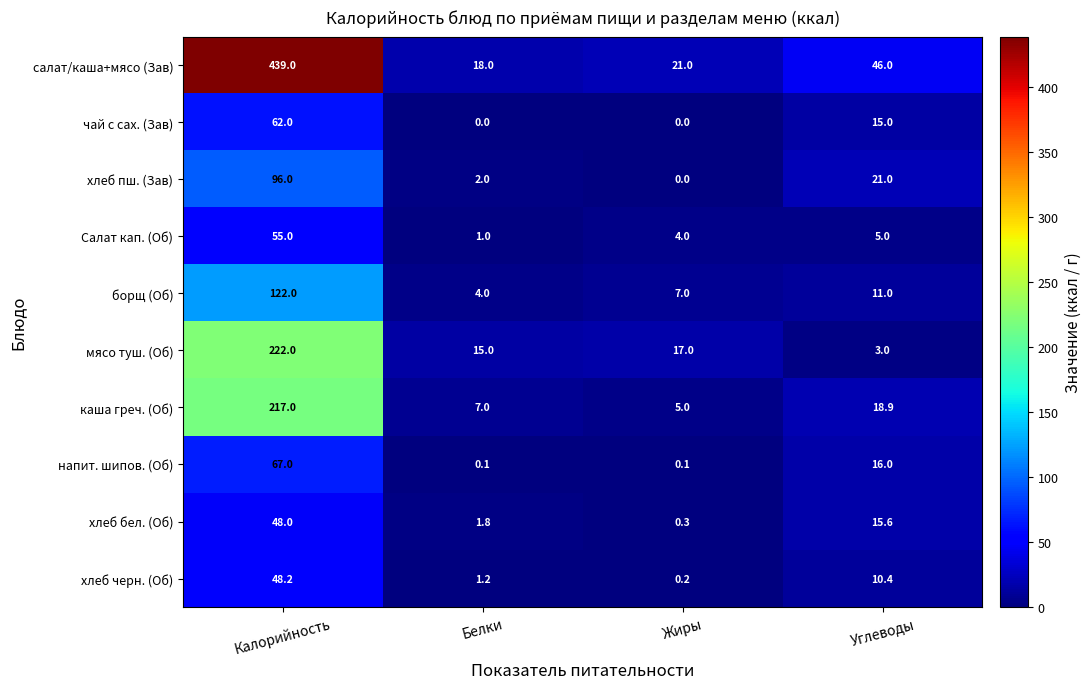

How many series are shown in this chart?

10